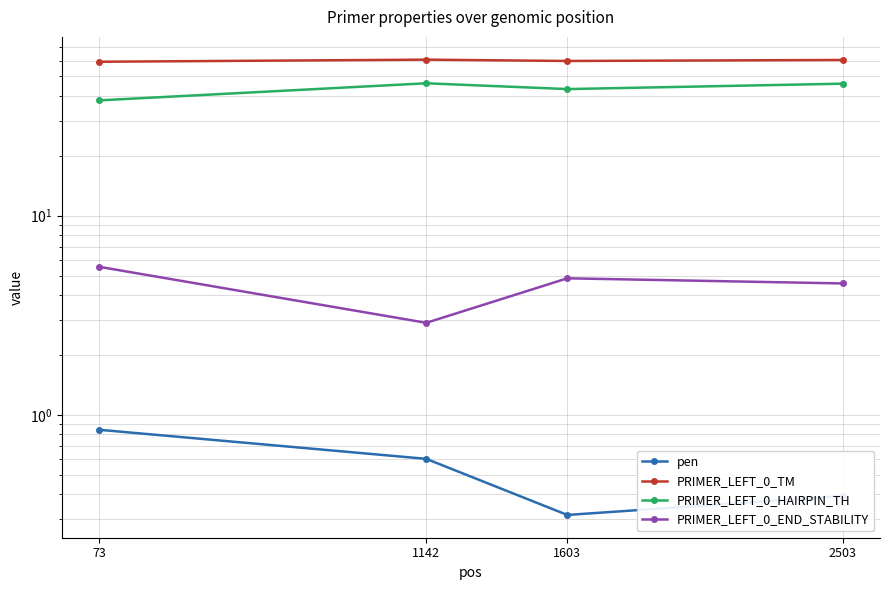

Count the number of categories in the chart.

4